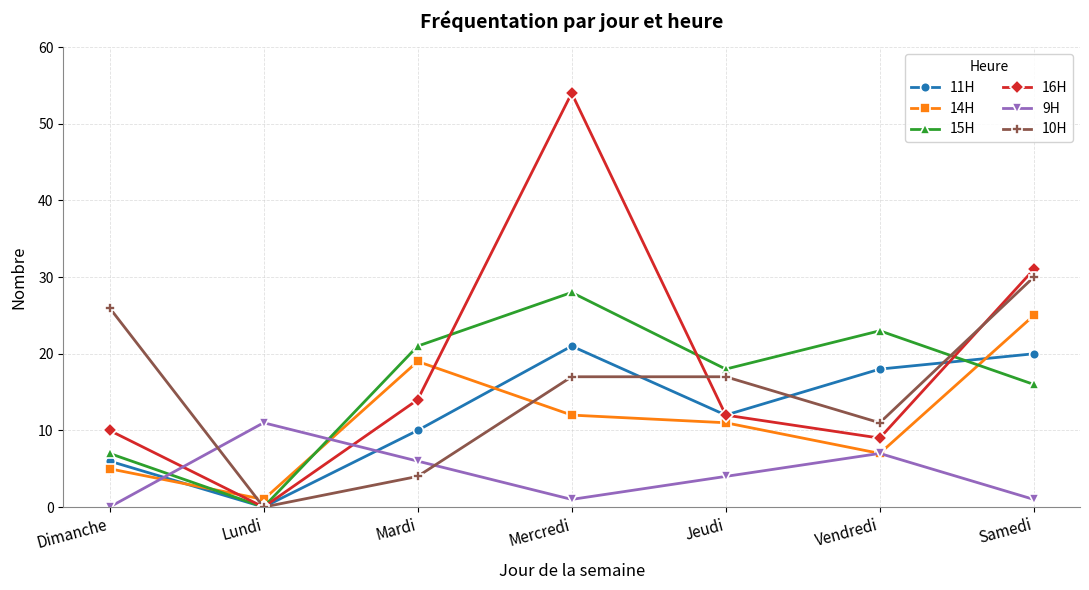

Where is the first local maximum for 14H?

Mardi